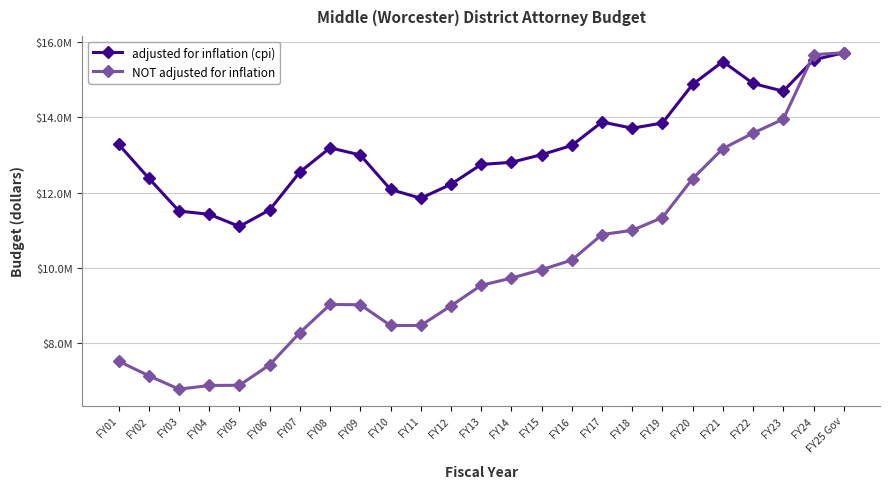

Reading left to right, extract all data points from this chart.

adjusted for inflation (cpi): FY01=13285635	FY02=12381743	FY03=11509111	FY04=11423758	FY05=11099484	FY06=11541269	FY07=12547086	FY08=13190975	FY09=13000485	FY10=12084837	FY11=11849766	FY12=12220612	FY13=12748706	FY14=12805578	FY15=13008480	FY16=13253809	FY17=13879033	FY18=13712588	FY19=13851497	FY20=14879564	FY21=15485392	FY22=14902413	FY23=14696142	FY24=15531078	FY25 Gov=15718610
NOT adjusted for inflation: FY01=7517349	FY02=7129961	FY03=6773463	FY04=6871532	FY05=6877075	FY06=7420929	FY07=8277330	FY08=9024929	FY09=9019168	FY10=8466451	FY11=8466450	FY12=8987840	FY13=9534263	FY14=9725805	FY15=9950602	FY16=10205623	FY17=10885878	FY18=10996428	FY19=11338104	FY20=12372122	FY21=13170586	FY22=13582724	FY23=13953936	FY24=15668378	FY25 Gov=15718610